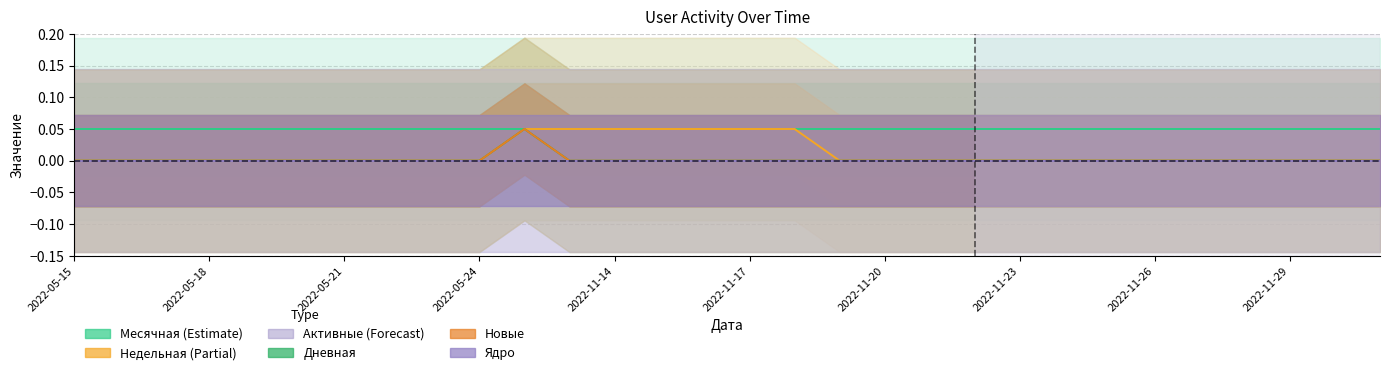

List the series in order of their peak value, highest first.

Месячная, Недельная, Дневная, Новые, Активные, Ядро